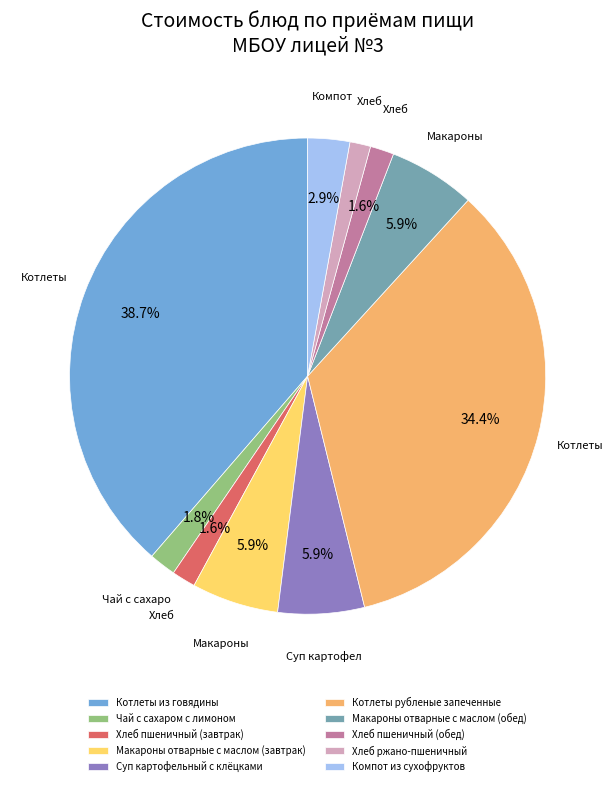

What portion of the pie excludes Чай с сахаром с лимоном?

98.2%